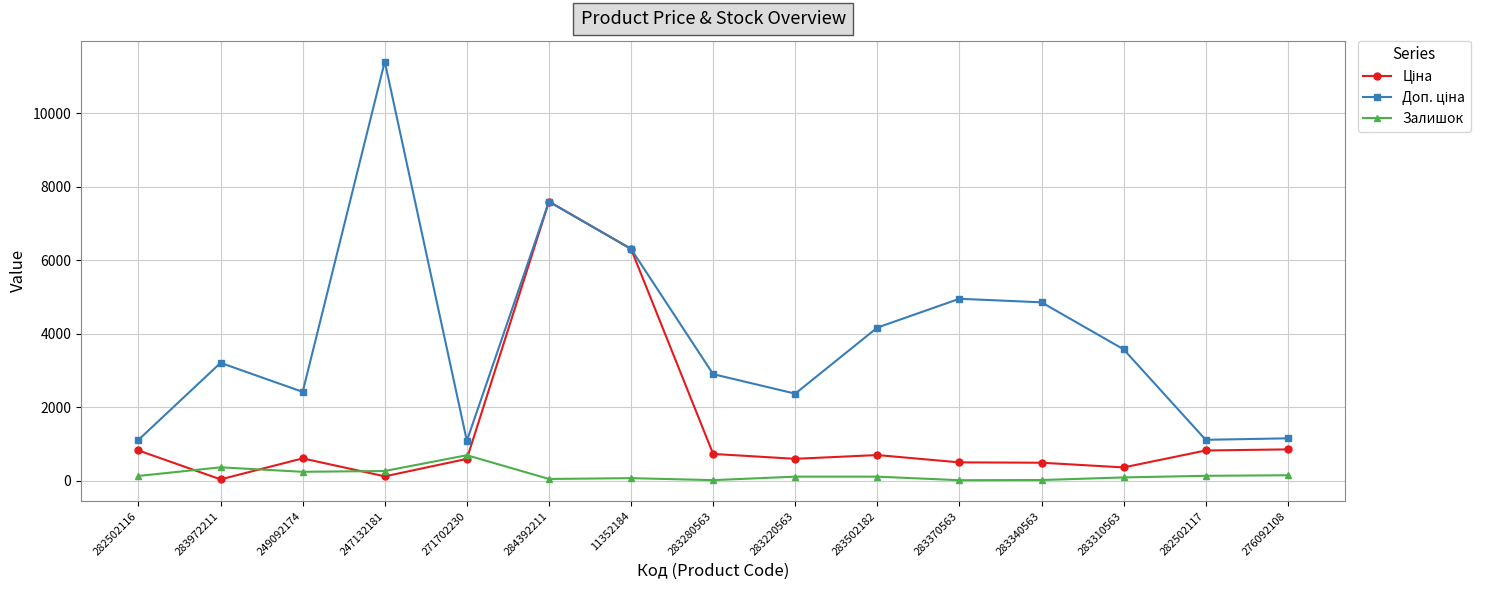

True or false: Залишок has a value of 144.0 at 276092108.

True